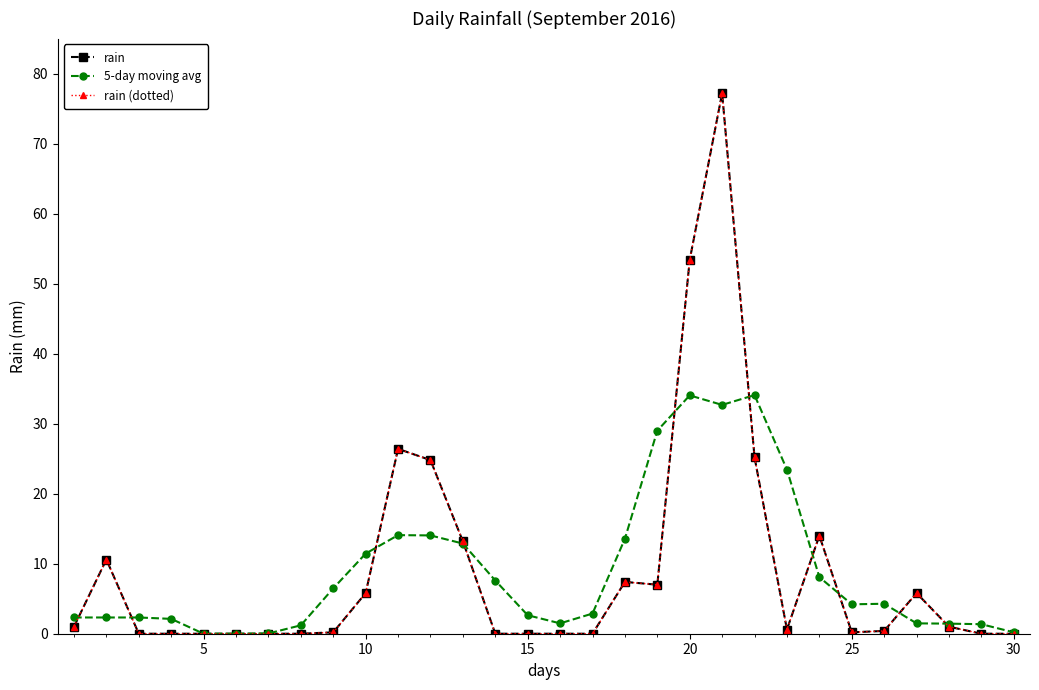

How many interior local valleys does the rain series have?

3